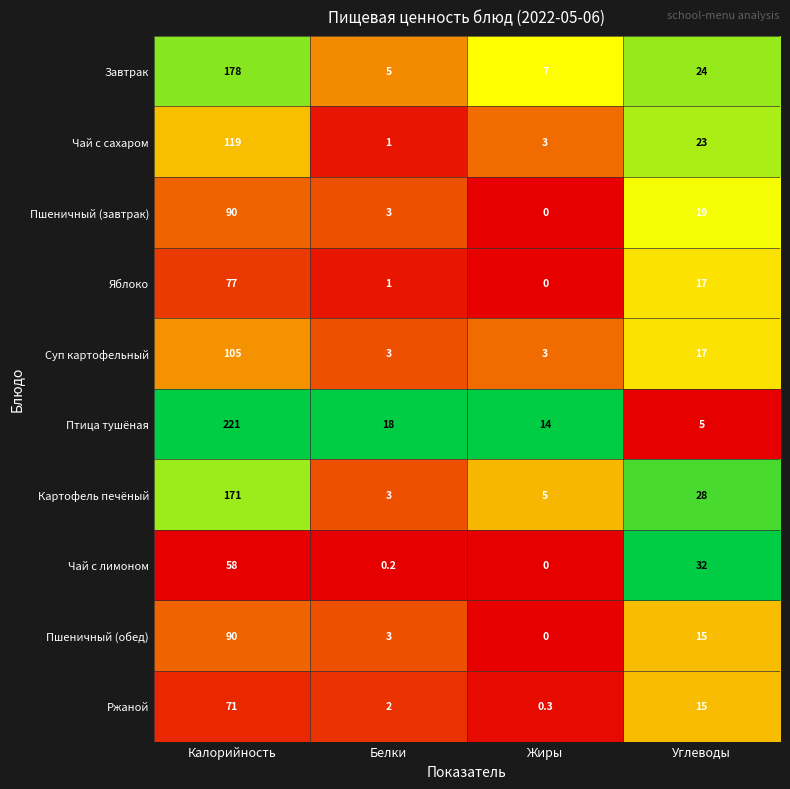

The value of Чай с сахаром at Белки is 1.0. True or false?

True